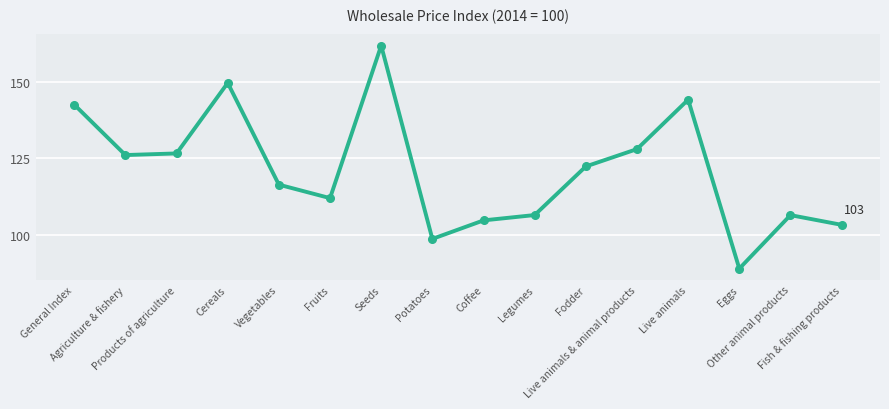

True or false: there are more than 2 points higher than both neighbors.

True